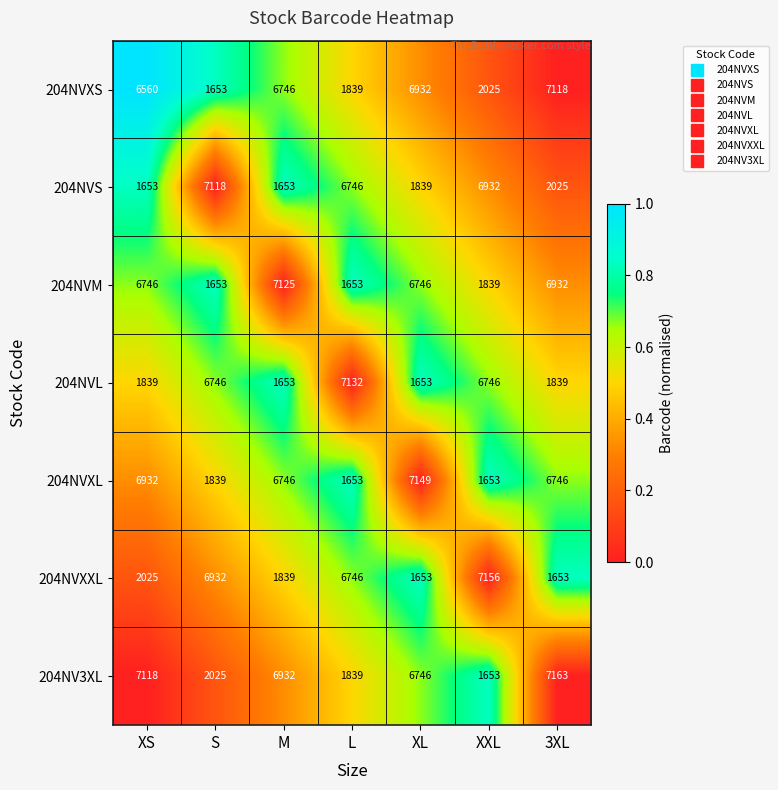

Where does the 204NVXL series first go above 6746?

XS